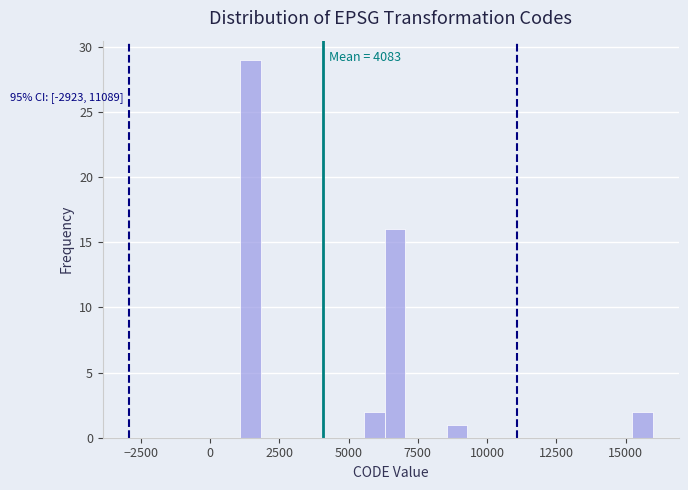

Around what value on the x-axis is the tallest bar? Give the approximate position of its centre, as read against the axis.

1500